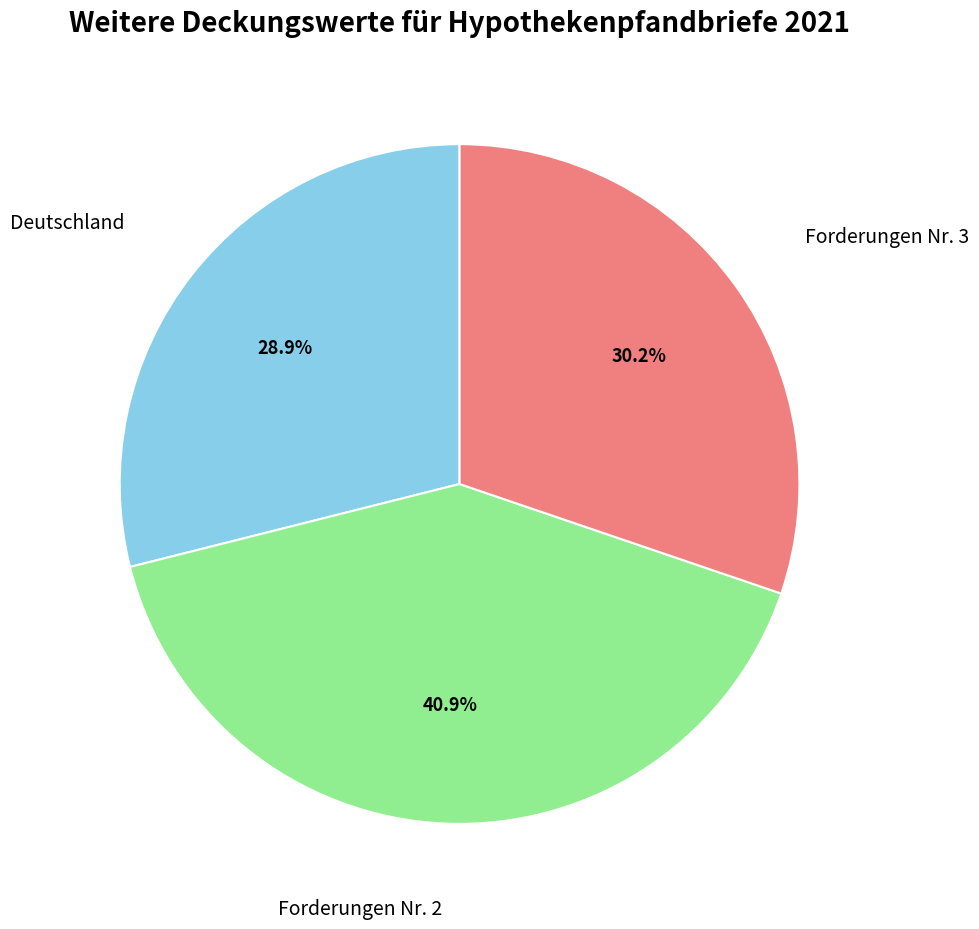

To the nearest percent, what is the average slice percentage?

33%